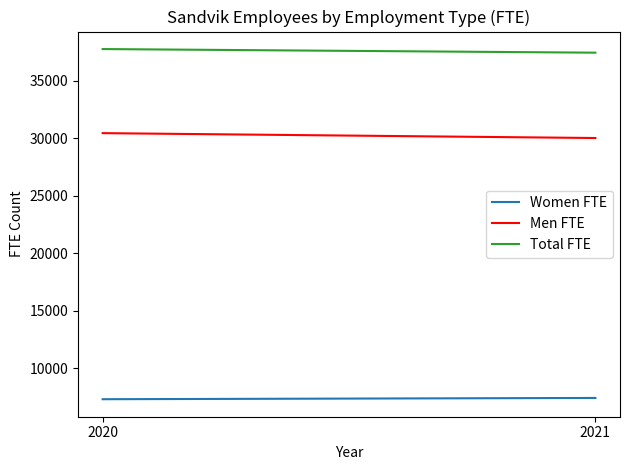

What is the value of the Men FTE point at the 2nd from the left?

30010